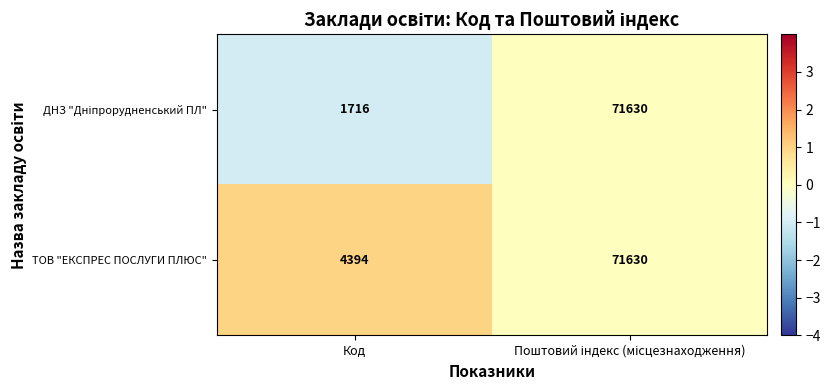

Is it true that ТОВ "ЕКСПРЕС ПОСЛУГИ ПЛЮС" equals 1917 at Код?

False